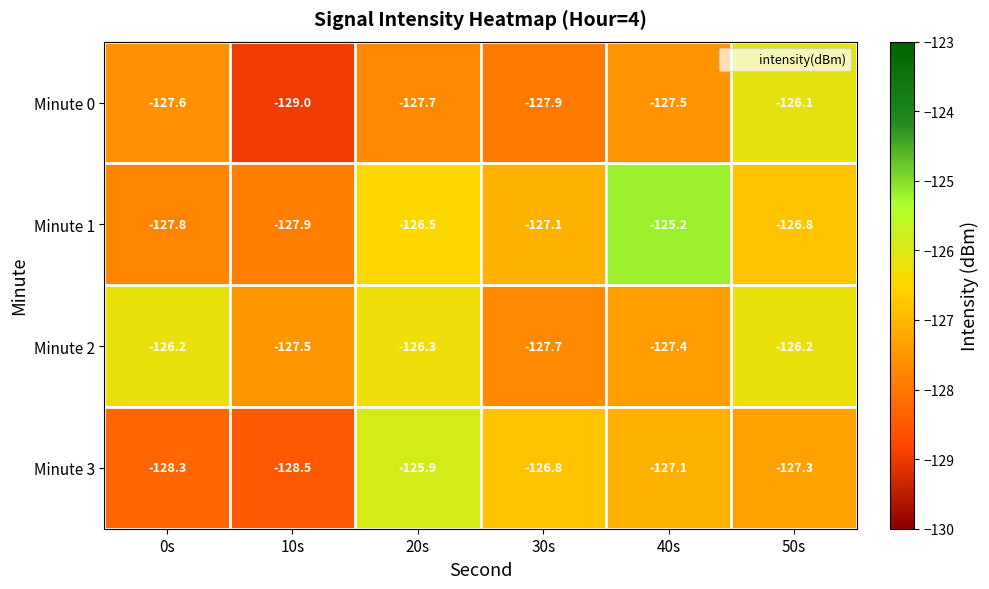

Is it true that Minute 0 equals -127.7 at 20s?

True